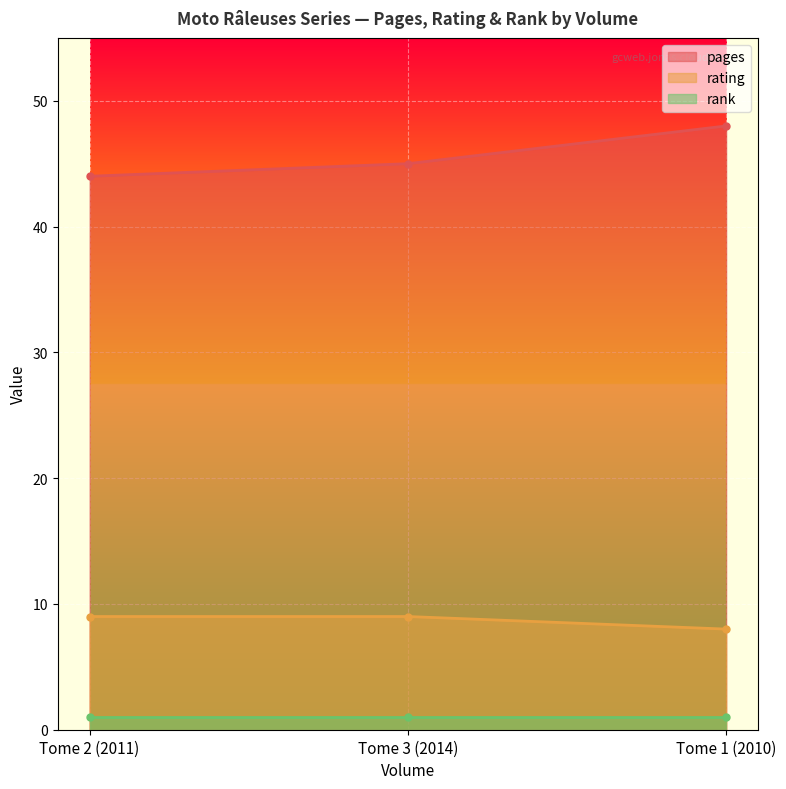

What is the maximum value for rating?

9